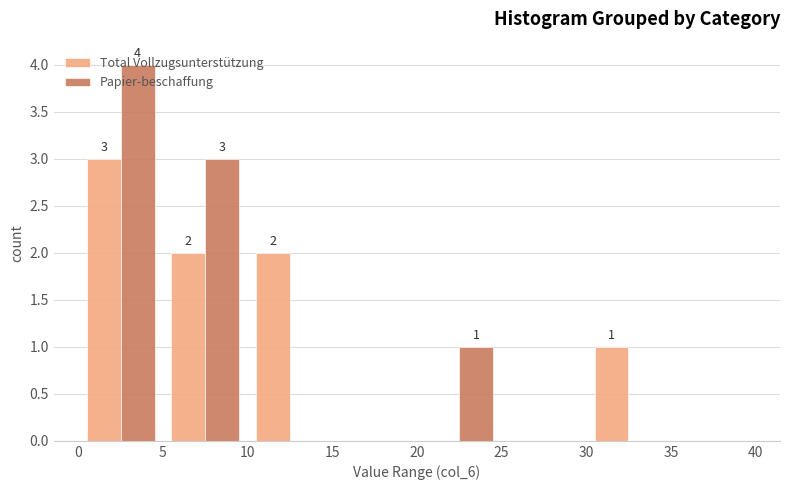

In the Papier-beschaffung series, which range on the x-axis has the tallest bar?

0 to 5